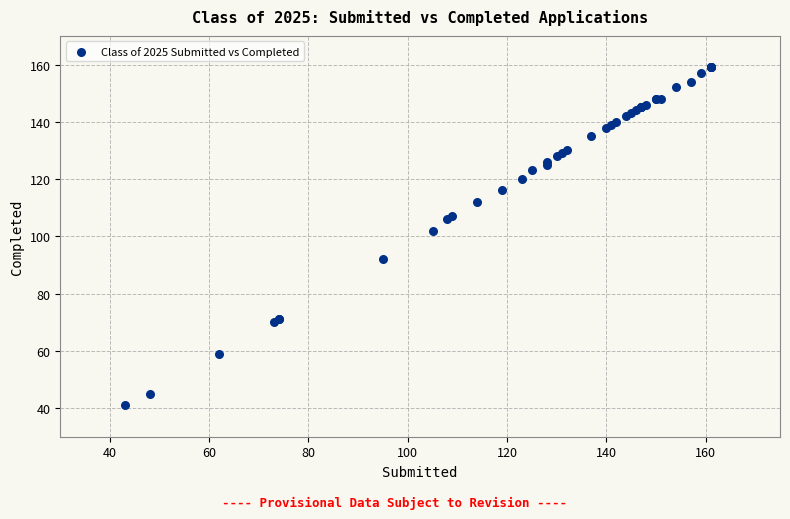

What Y value in the scatter plot is closest to 100?

102